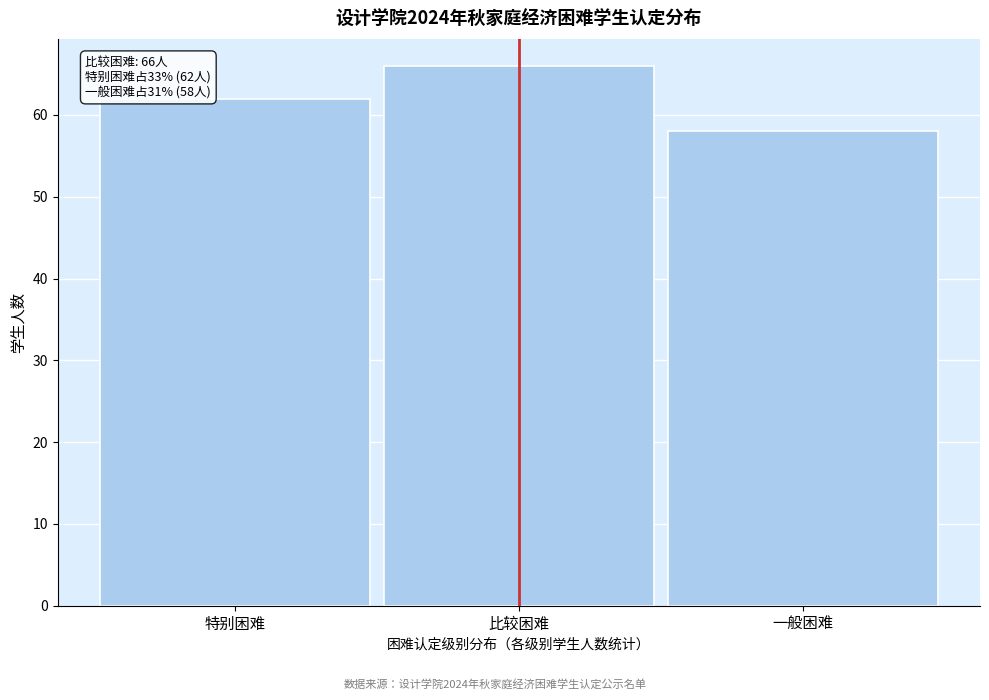

Reading right to left, what are all the values shown in this chart?

58	66	62